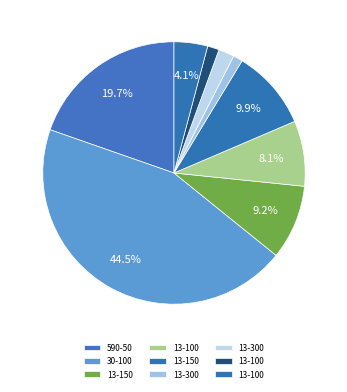

How many slices are in this pie chart?

9